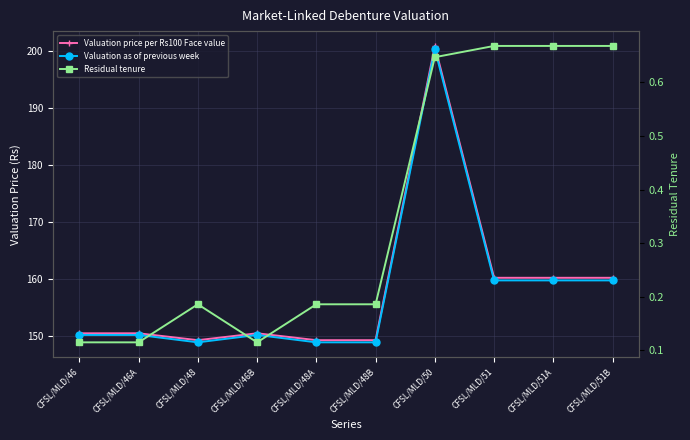

The Valuation as of previous week series shows 266.5 at CFSL/MLD/48. True or false?

False